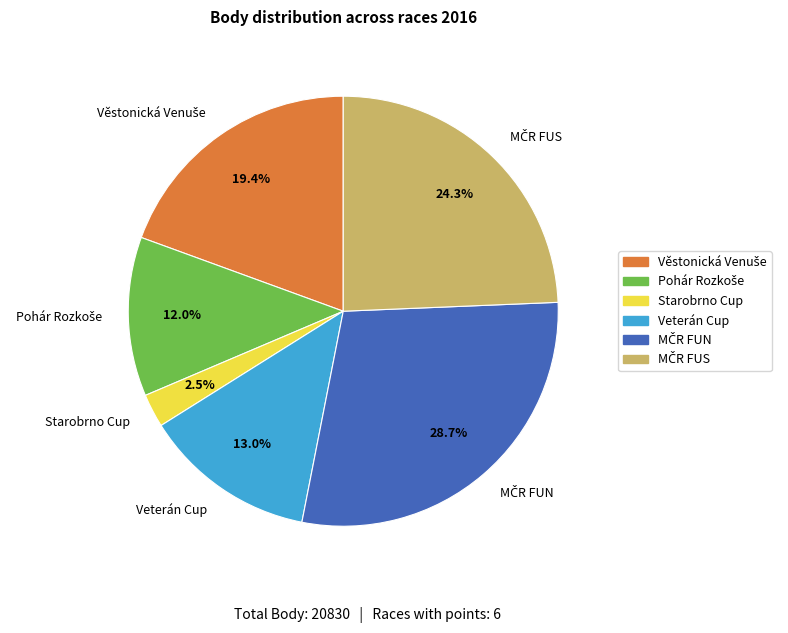

To the nearest percent, what is the difference between the largest and smallest slice percentages?

26%